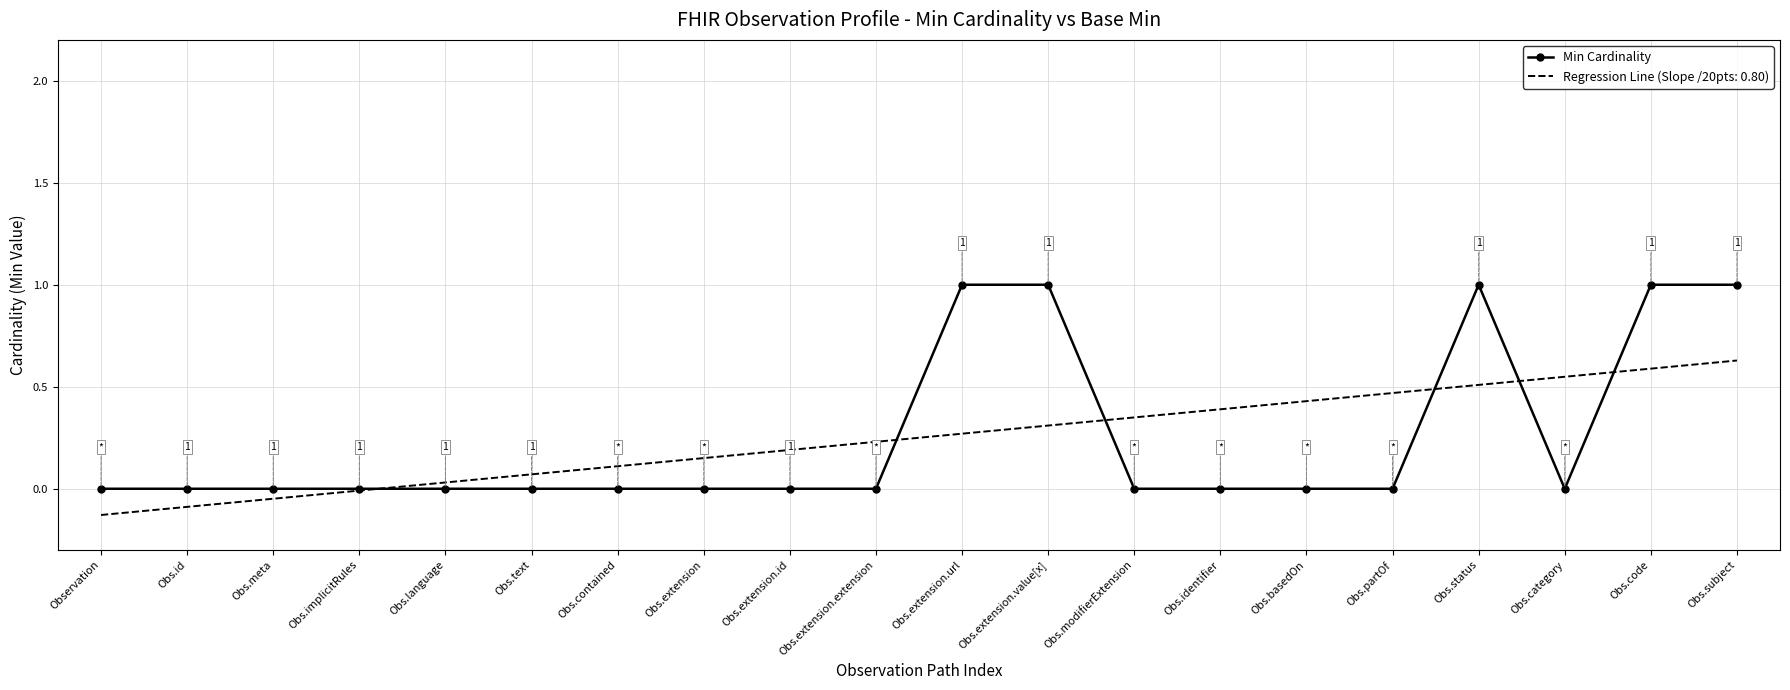

The value of Regression Line (Slope /20pts: 0.80) at Obs.contained is 0.1. True or false?

True